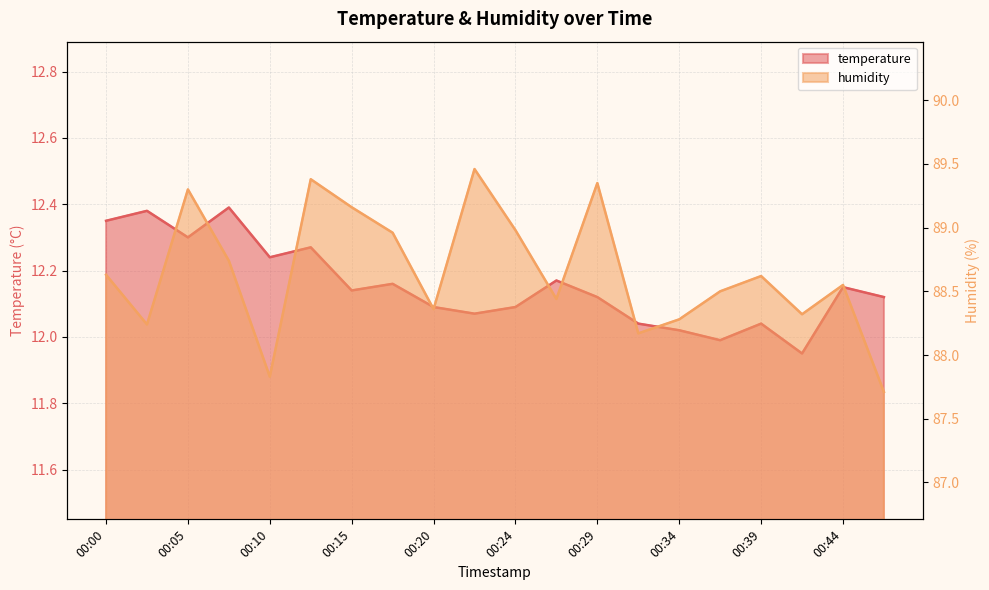

List the labels in order of temperature value, largest first.

00:07, 00:03, 00:00, 00:05, 00:12, 00:10, 00:27, 00:17, 00:44, 00:15, 00:29, 00:46, 00:20, 00:24, 00:22, 00:32, 00:39, 00:34, 00:37, 00:41